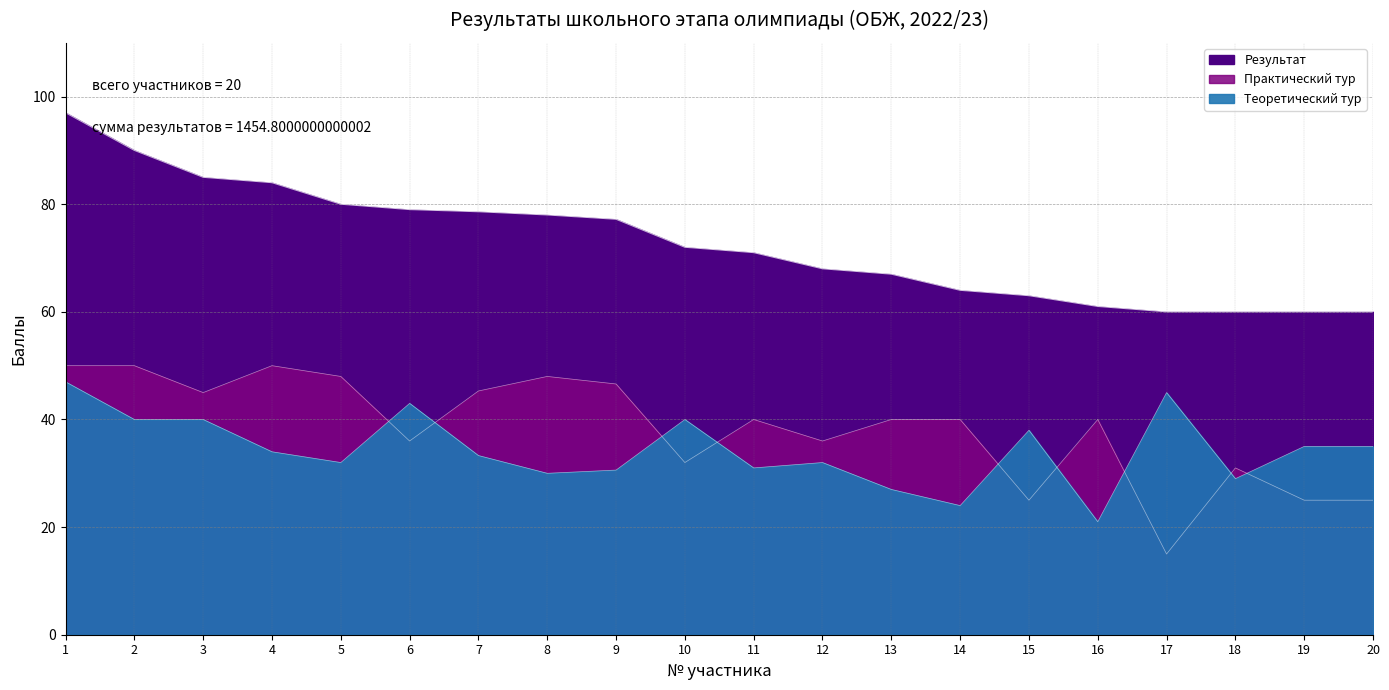

Between 6 and 8, which series saw the biggest shift?

Теоретический тур